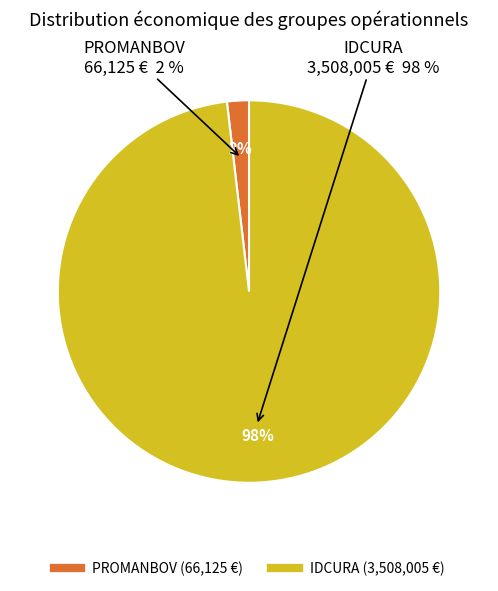

Which slice represents more than half of the pie?

IDCURA